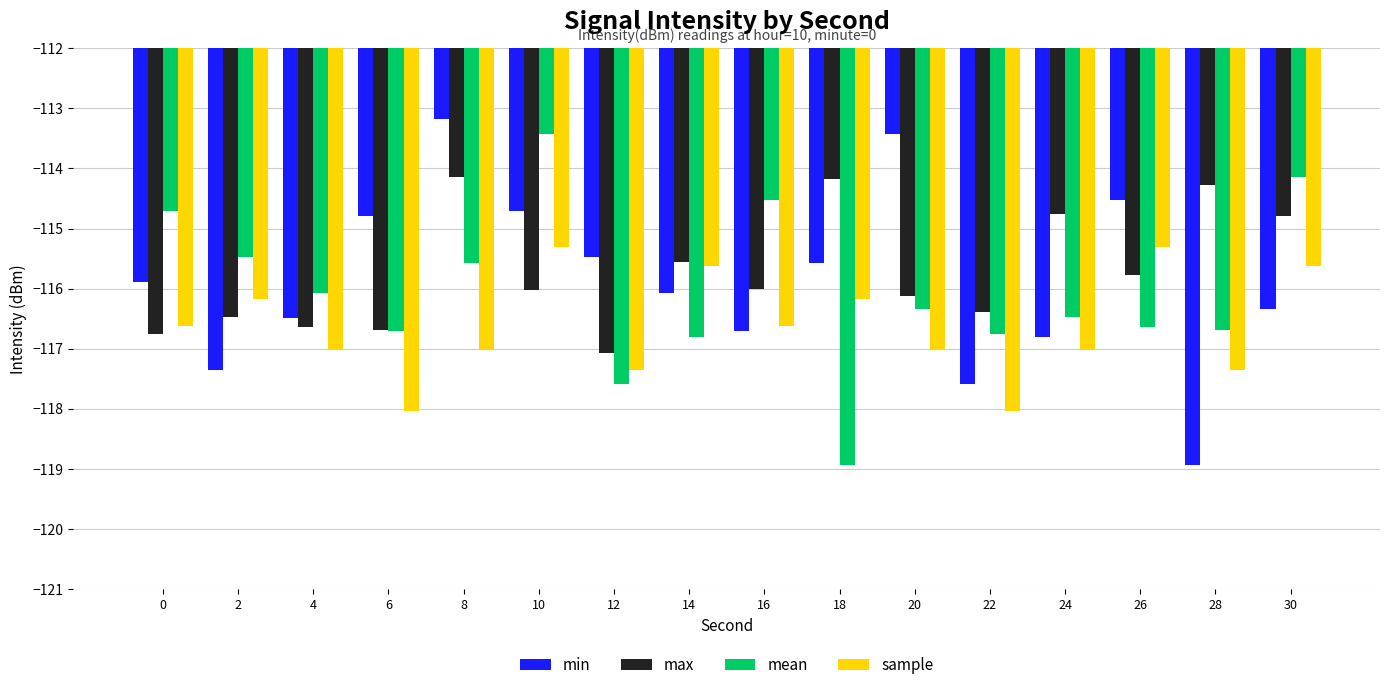

What is the total value across all series at 20?

-462.9